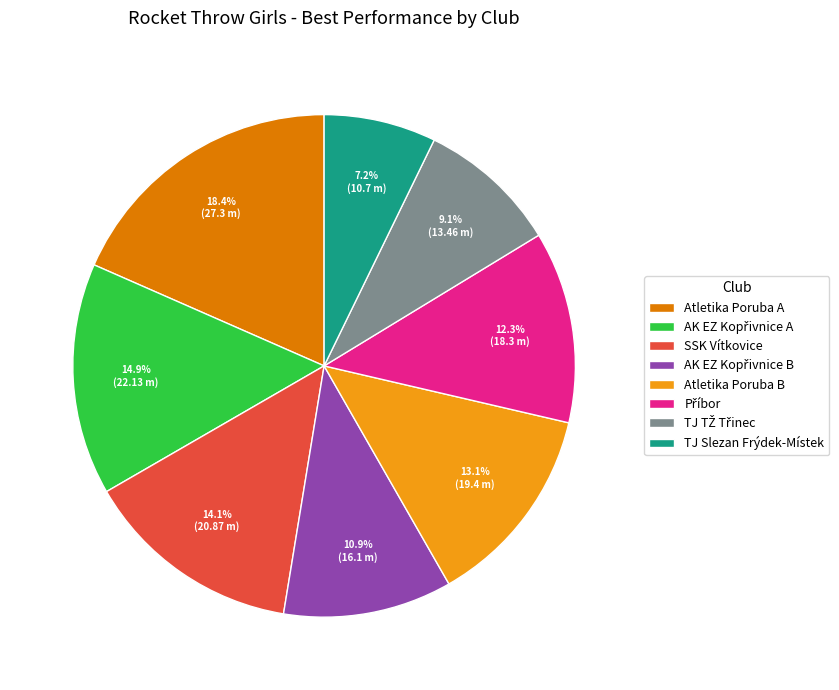

To the nearest percent, what is the difference between the largest and smallest slice percentages?

11%